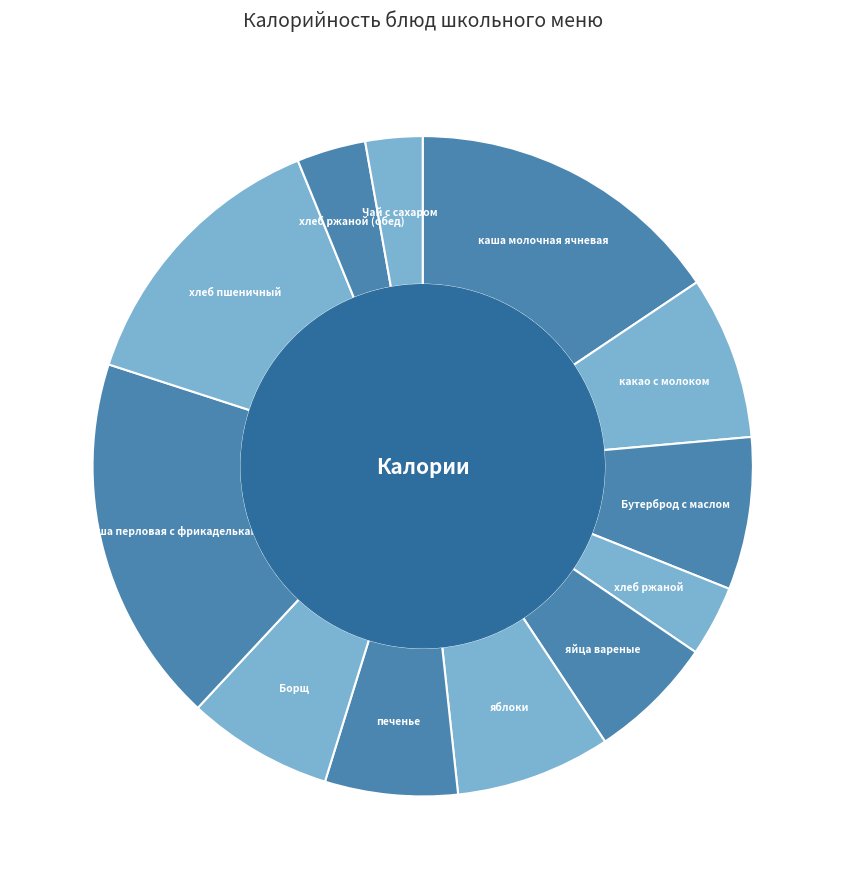

How many slices are in this pie chart?

12